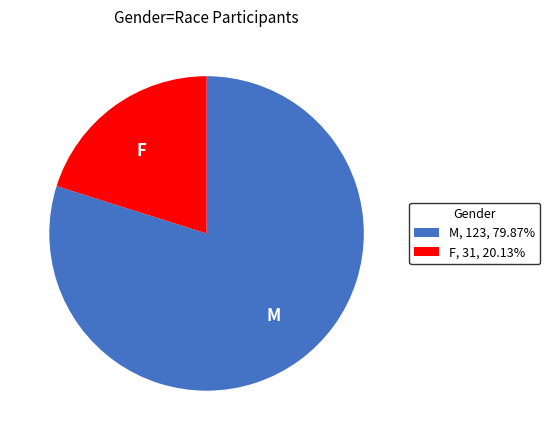

What is the ratio of the value at M to the value at F?

4.0